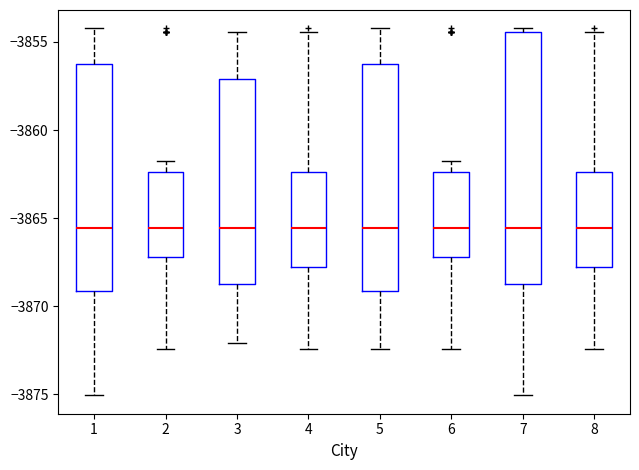

Where does the lower whisker of the box at x = 8 end on the y-axis? The values are not printed on the chart, so give them approximately, as read against the axis.

-3872.5